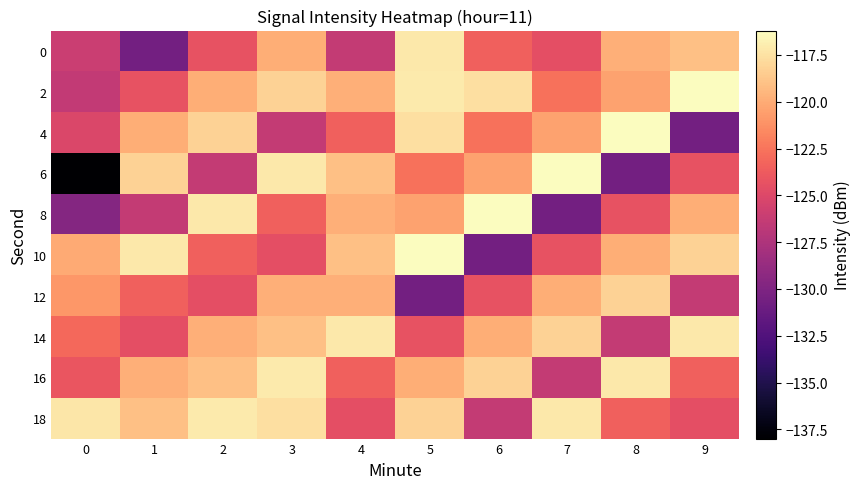

Reading left to right, transcribe all the data shown in this chart.

0: 0=-126.0	1=-130.6	2=-124.2	3=-119.9	4=-126.3	5=-117.2	6=-123.5	7=-124.5	8=-119.8	9=-119.1
2: 0=-126.4	1=-124.2	2=-119.9	3=-118.2	4=-119.8	5=-117.1	6=-117.6	7=-122.6	8=-120.4	9=-116.2
4: 0=-125.1	1=-119.9	2=-118.2	3=-126.3	4=-123.5	5=-117.6	6=-122.6	7=-120.4	8=-116.2	9=-130.6
6: 0=-138.0	1=-118.2	2=-126.3	3=-117.2	4=-119.1	5=-122.6	6=-120.4	7=-116.2	8=-130.6	9=-124.2
8: 0=-129.7	1=-126.3	2=-117.2	3=-123.5	4=-119.8	5=-120.4	6=-116.2	7=-130.6	8=-124.2	9=-119.9
10: 0=-120.1	1=-117.2	2=-123.5	3=-124.5	4=-119.1	5=-116.2	6=-130.6	7=-124.2	8=-119.9	9=-118.2
12: 0=-121.0	1=-123.5	2=-124.5	3=-119.8	4=-119.8	5=-130.6	6=-124.2	7=-119.9	8=-118.2	9=-126.3
14: 0=-123.0	1=-124.5	2=-119.8	3=-119.1	4=-117.2	5=-124.2	6=-119.9	7=-118.2	8=-126.3	9=-117.2
16: 0=-124.1	1=-119.8	2=-119.1	3=-117.1	4=-123.5	5=-119.9	6=-118.2	7=-126.3	8=-117.2	9=-123.5
18: 0=-117.3	1=-119.1	2=-117.1	3=-117.6	4=-124.5	5=-118.2	6=-126.3	7=-117.2	8=-123.5	9=-124.5